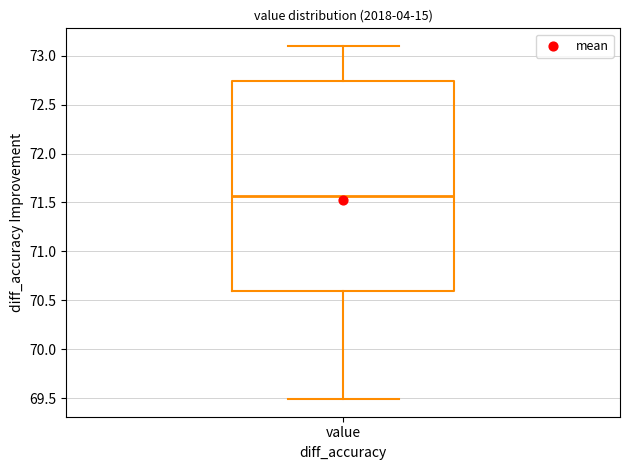

Where is the lower edge of the box for value on the y-axis? The values are not printed on the chart, so give them approximately, as read against the axis.

70.60